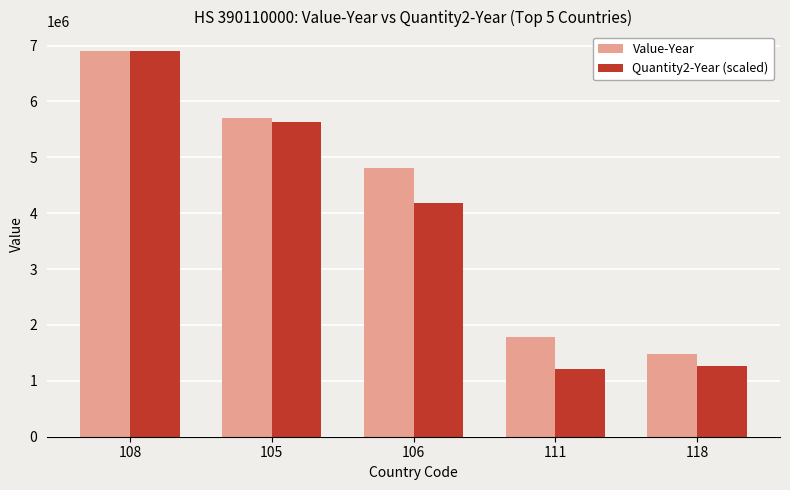

What are all the series names shown in the legend?

Value-Year, Quantity2-Year (scaled)